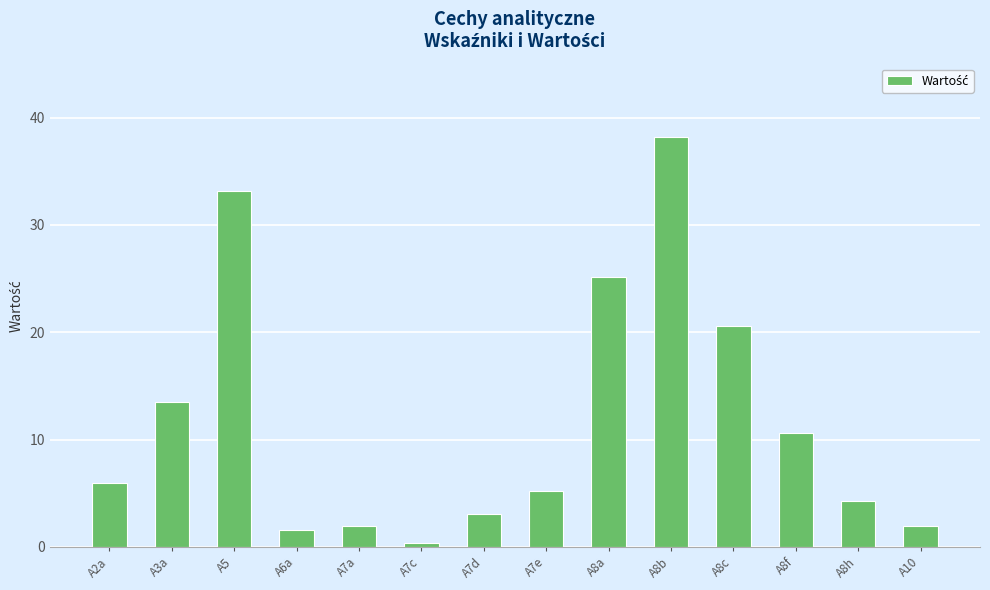

Between A8f and A6a, which is larger?

A8f